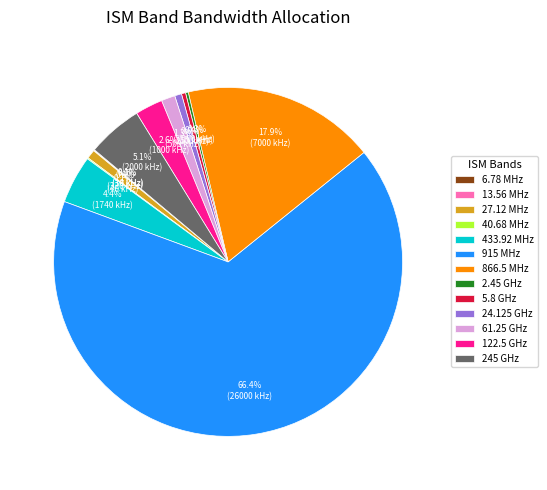

Which category has the biggest portion of the pie?

915 MHz